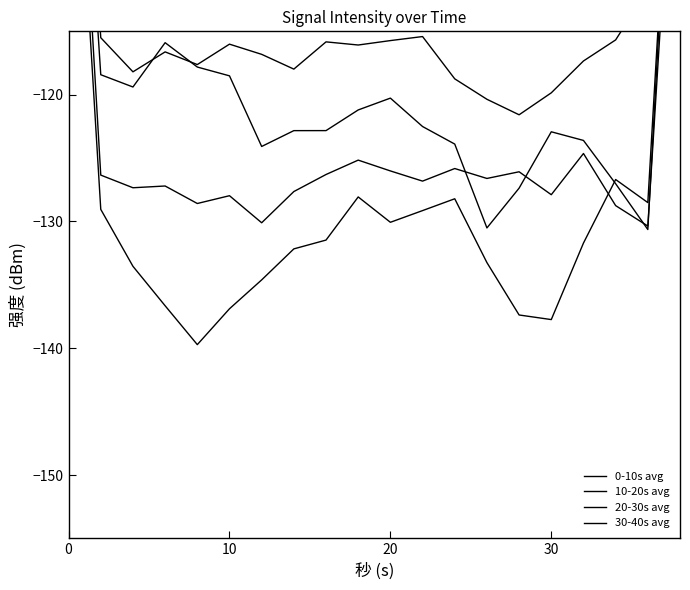

Reading right to left, transcribe all the data shown in this chart.

0-10s avg: -85.1	-128.5	-126.7	-131.7	-137.7	-137.4	-133.2	-128.2	-129.1	-130.1	-128.1	-131.5	-132.2	-134.6	-136.9	-139.7	-136.6	-133.5	-129.0	-87.3
10-20s avg: -89.9	-130.4	-128.7	-124.6	-127.9	-126.1	-126.6	-125.8	-126.8	-126.0	-125.2	-126.3	-127.6	-130.1	-128.0	-128.6	-127.2	-127.3	-126.3	-83.2
20-30s avg: -84.6	-130.6	-127.0	-123.6	-122.9	-127.4	-130.5	-123.9	-122.5	-120.3	-121.2	-122.8	-122.8	-124.1	-118.5	-117.8	-115.9	-119.4	-118.4	-79.4
30-40s avg: -72.6	-111.7	-115.7	-117.3	-119.9	-121.6	-120.4	-118.7	-115.4	-115.7	-116.1	-115.8	-118.0	-116.8	-116.0	-117.6	-116.6	-118.2	-115.5	-77.3